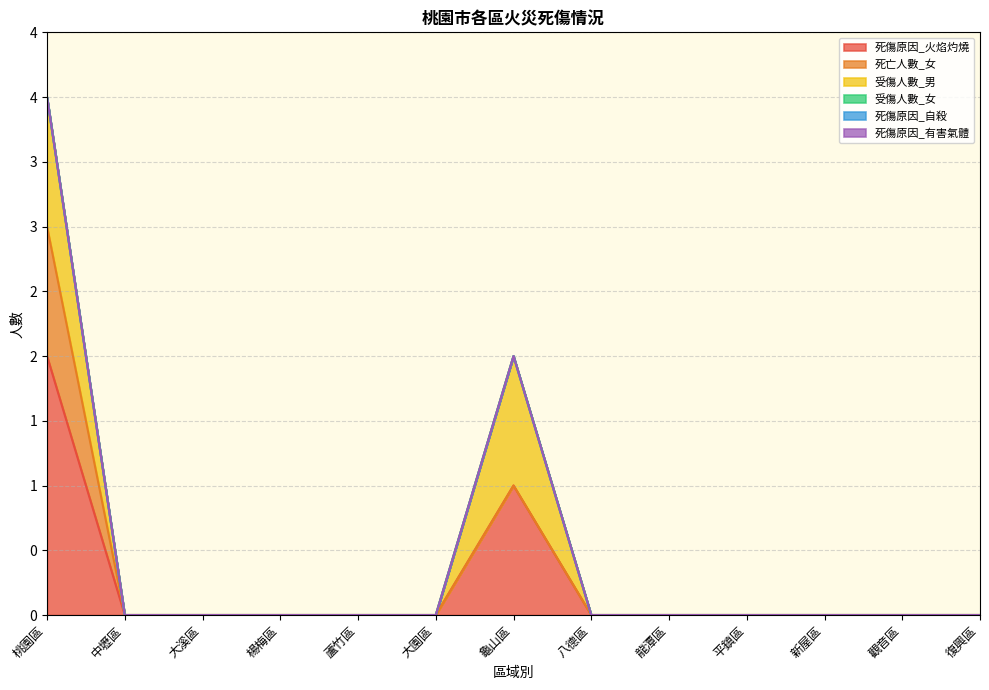

Which series has the widest spread of values?

死傷原因_火焰灼燒